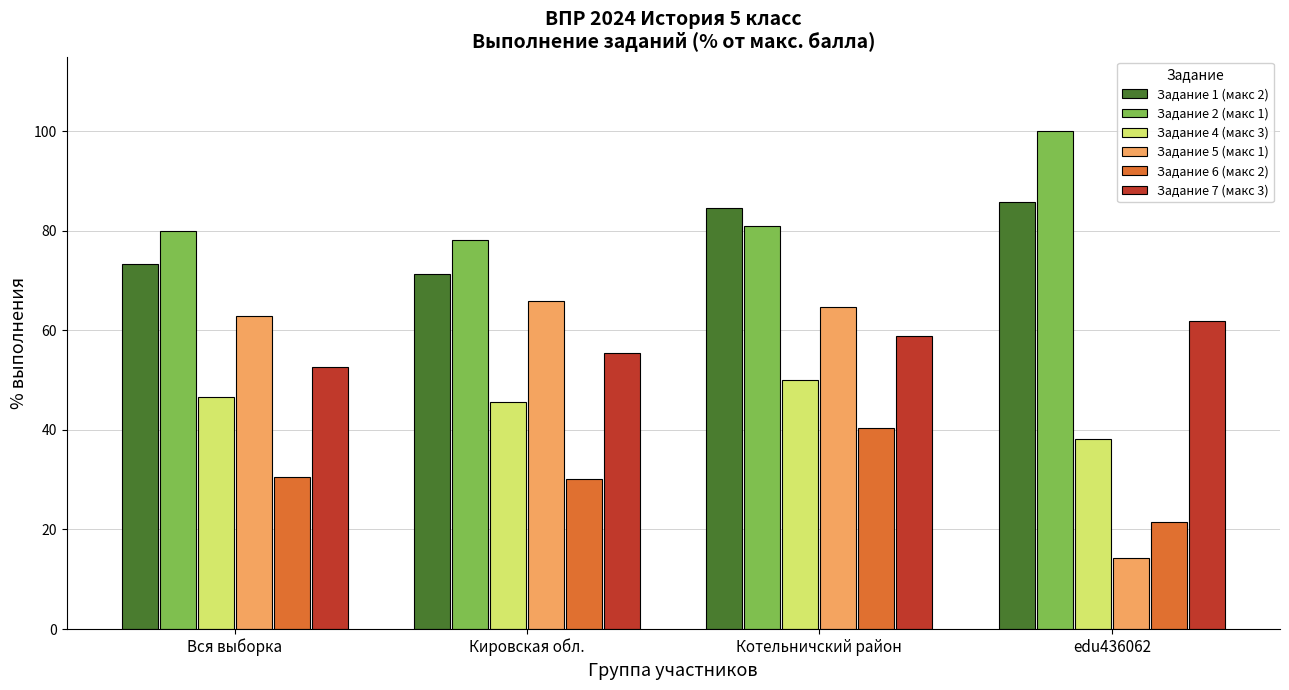

What is the difference between the Задание 6 (макс 2) values at edu436062 and Котельничский район?

19.0